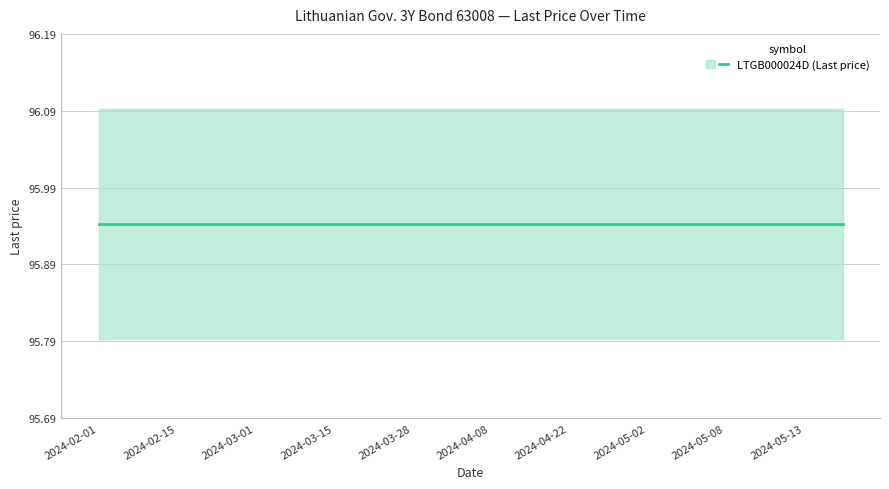

What position from the right is 2024-02-01?

20